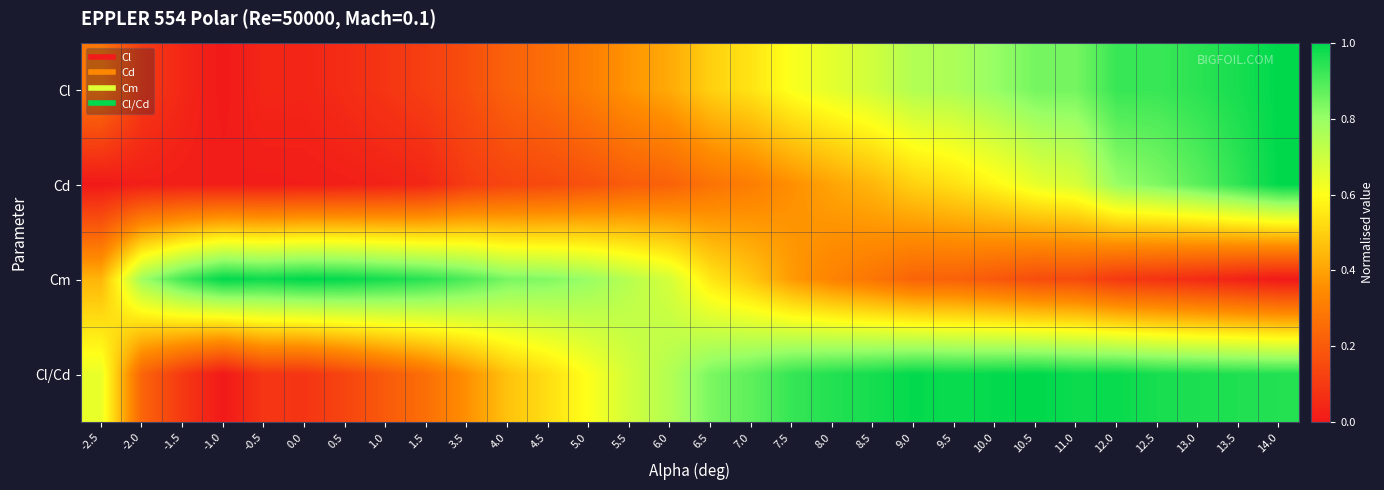

Between 0.5 and 4.5, which series saw the biggest shift?

Cl/Cd